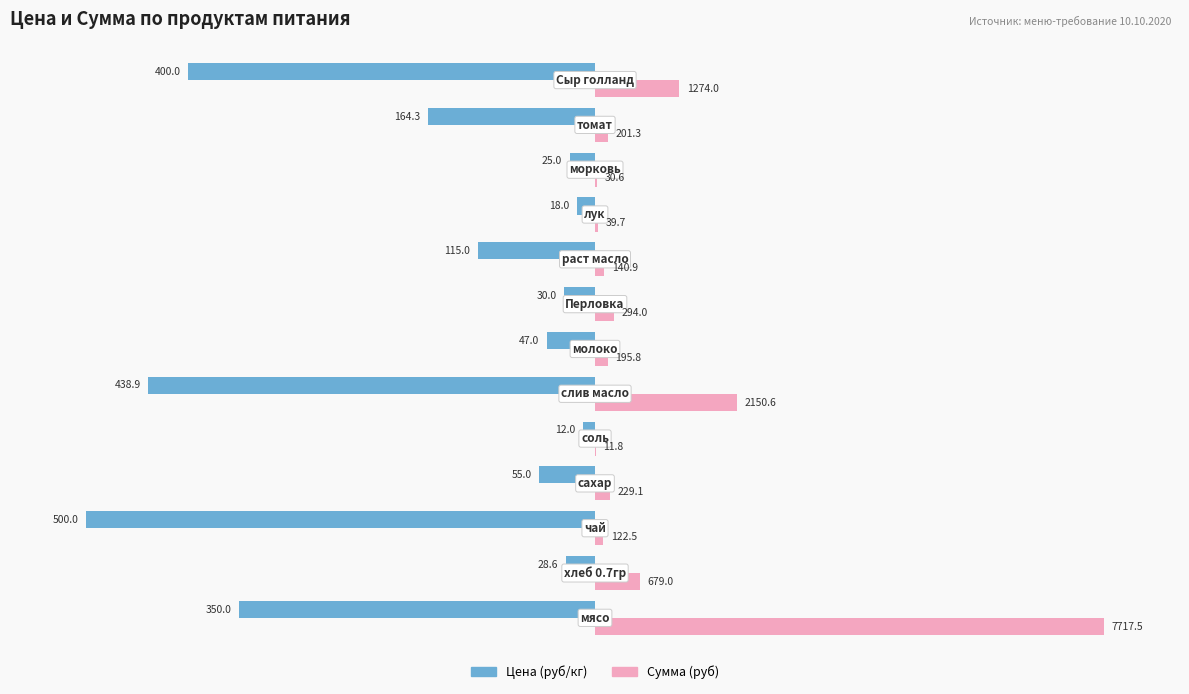

List the series in order of their overall mean, highest first.

Сумма (руб), Цена (руб/кг)